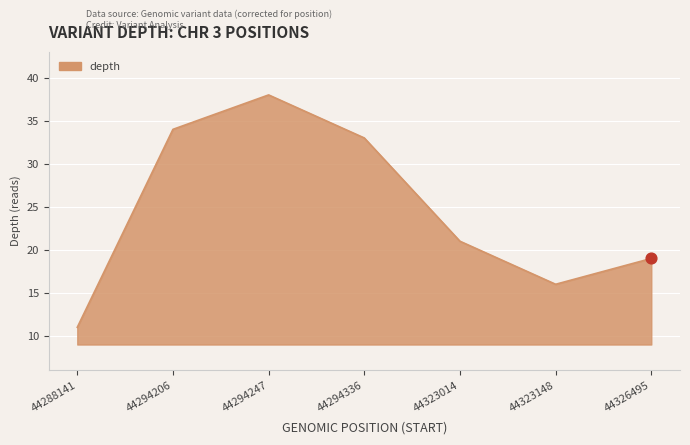

What is the change in value from 44294206 to 44294247?

+4